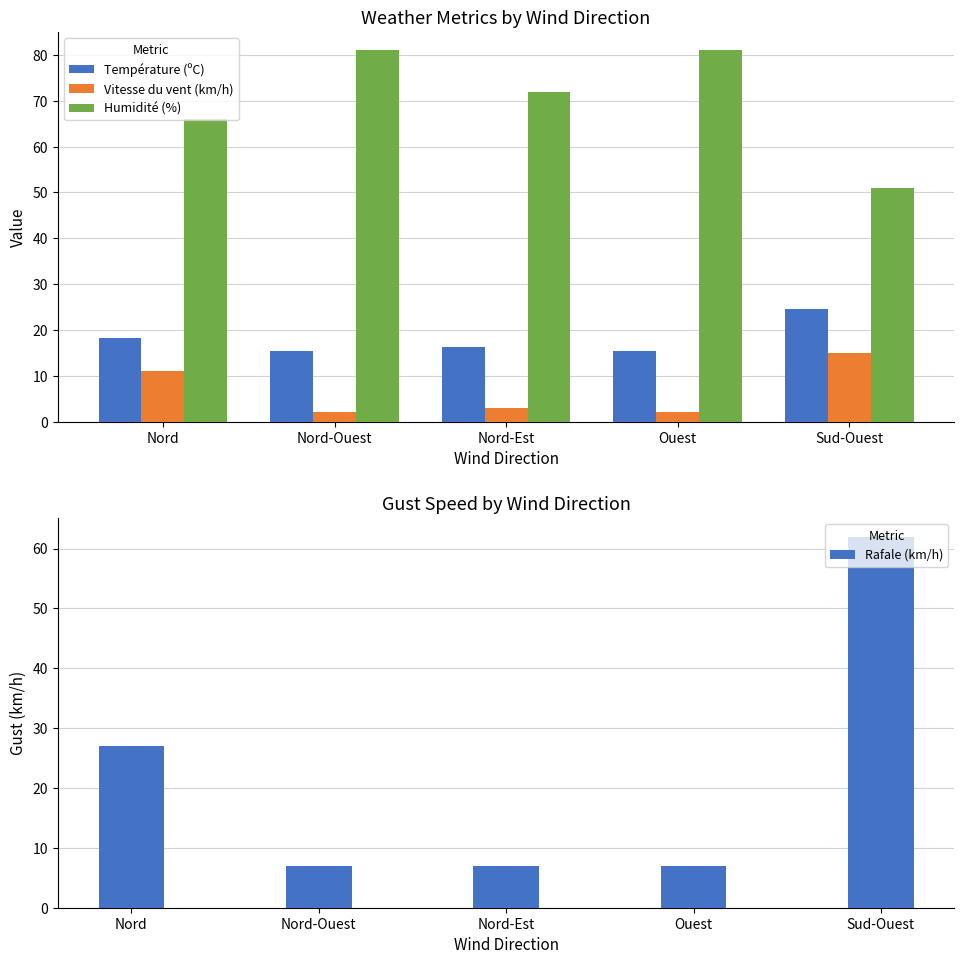

Reading left to right, extract all data points from this chart.

Température (ºC): 18.2	15.4	16.3	15.4	24.6
Vitesse du vent (km/h): 11.0	2.0	3.0	2.0	15.0
Humidité (%): 66.0	81.0	72.0	81.0	51.0
Rafale (km/h): 27.0	7.0	7.0	7.0	62.0